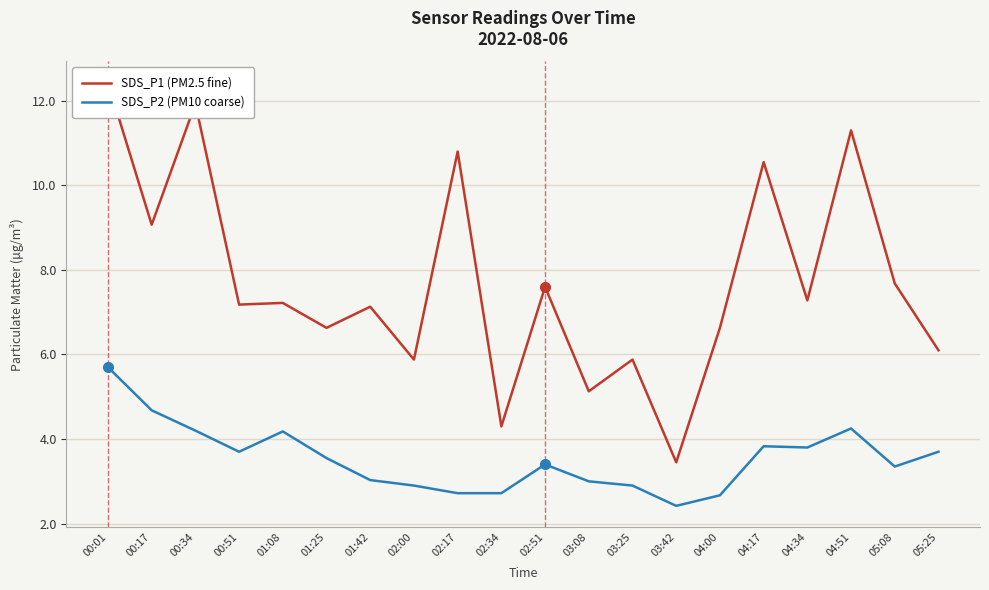

Does the chart display data point markers on the line(s)?

No